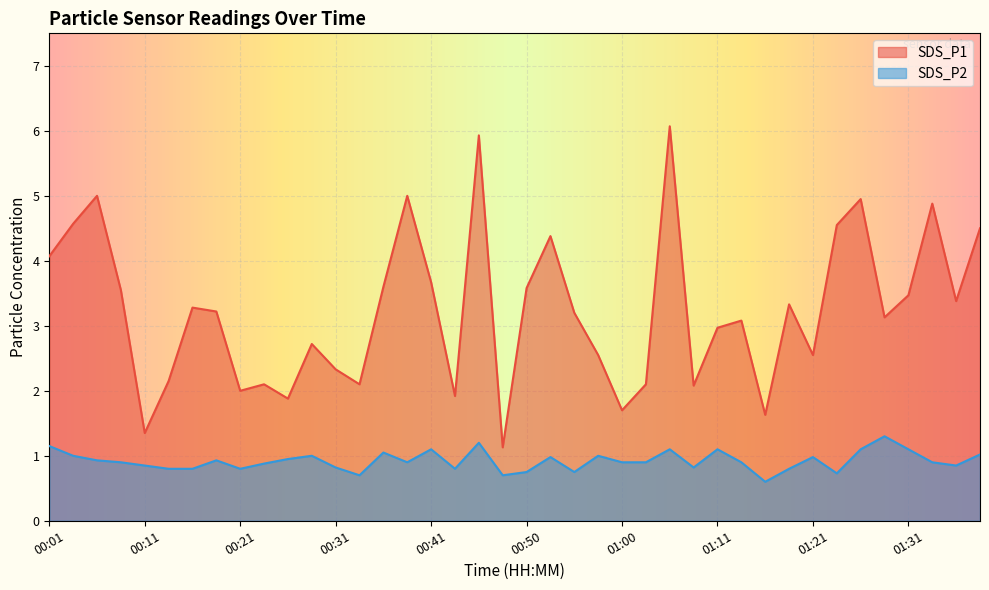

How many data points does each series have?

40